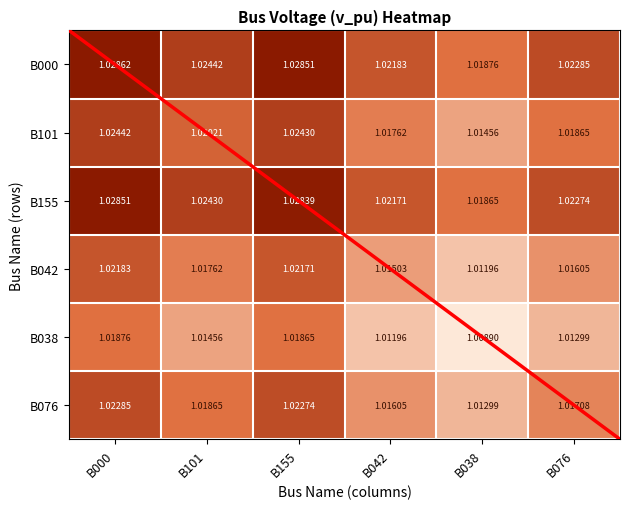

Is the value of B101 at B000 greater than the value of B155 at B038?

Yes